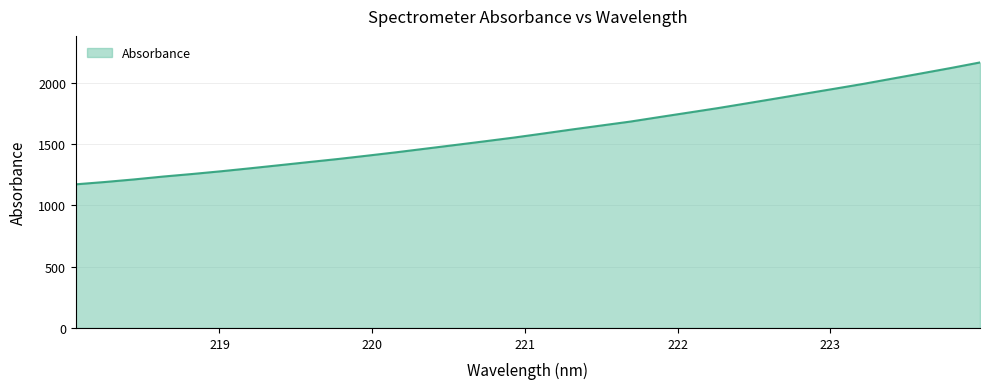

What is the difference between the maximum and minimum values?

995.0